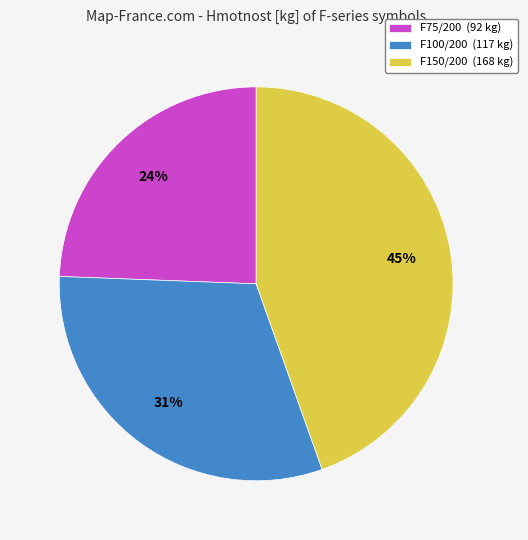

To the nearest percent, what portion does F150/200 represent?

45%